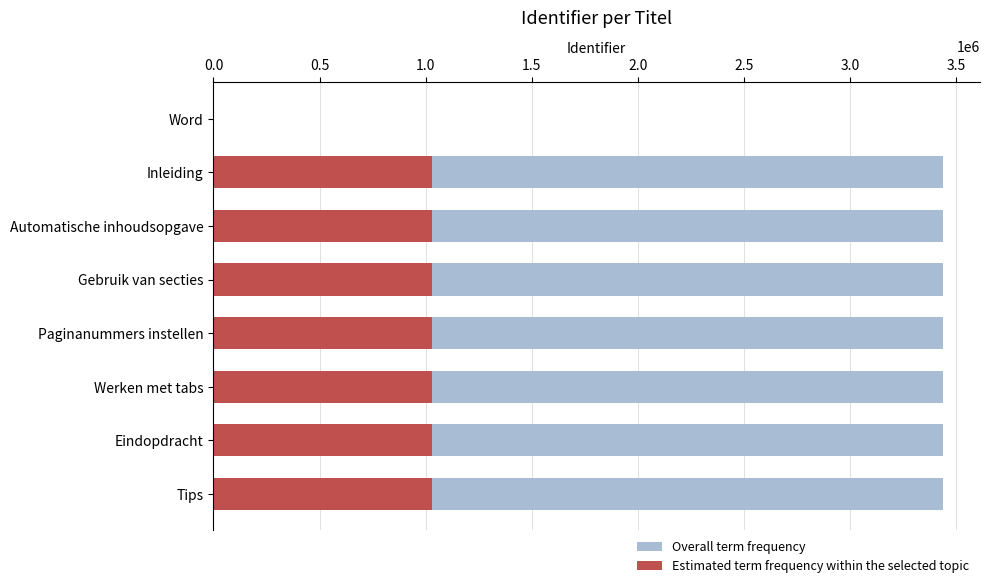

Rank the series by their average value, from lowest to highest.

Estimated term frequency within the selected topic, Overall term frequency